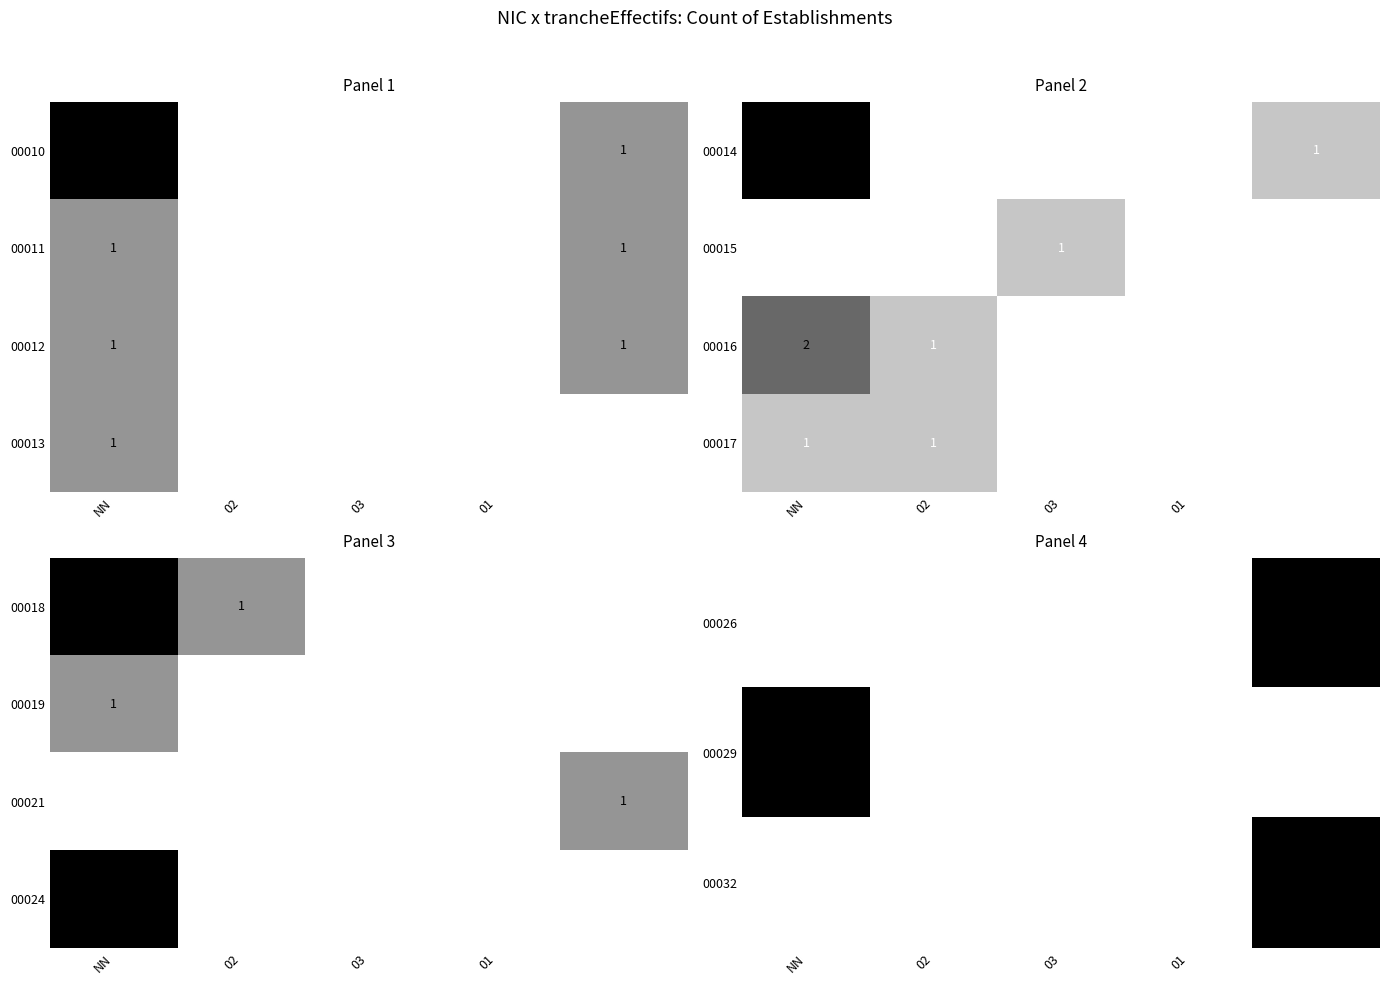

What is the sum of the 00018 values at NN and 02?

3